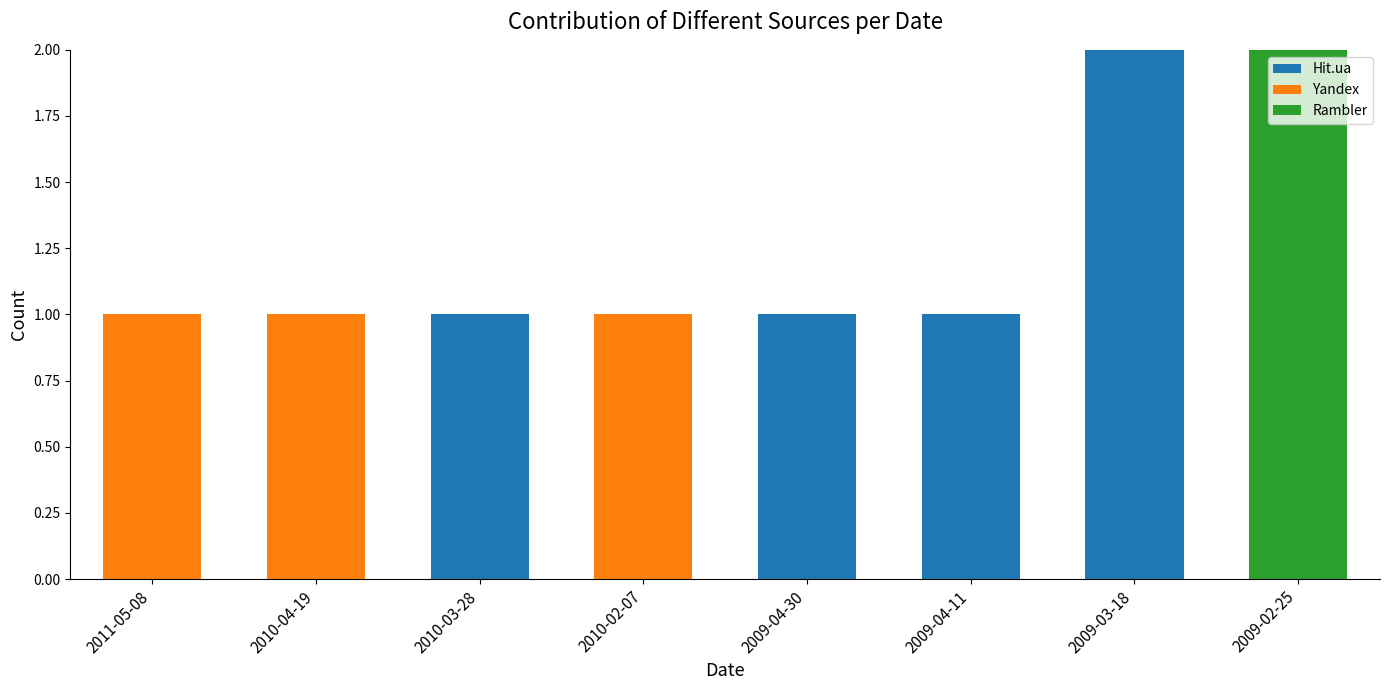

What is the total value across all series at 2009-03-18?

2